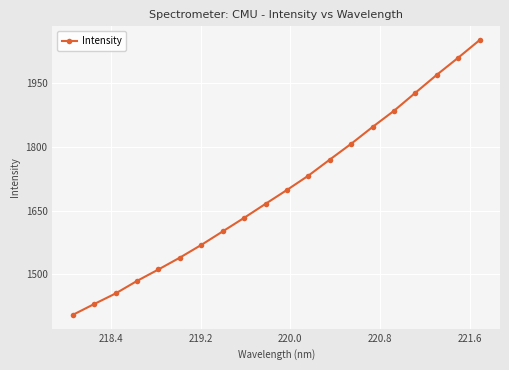

How many categories are shown in the chart?

20